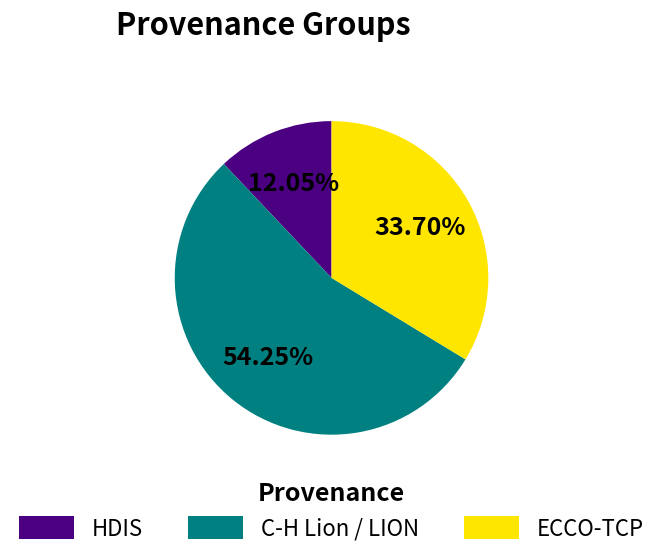

Is there a majority slice in this chart?

Yes